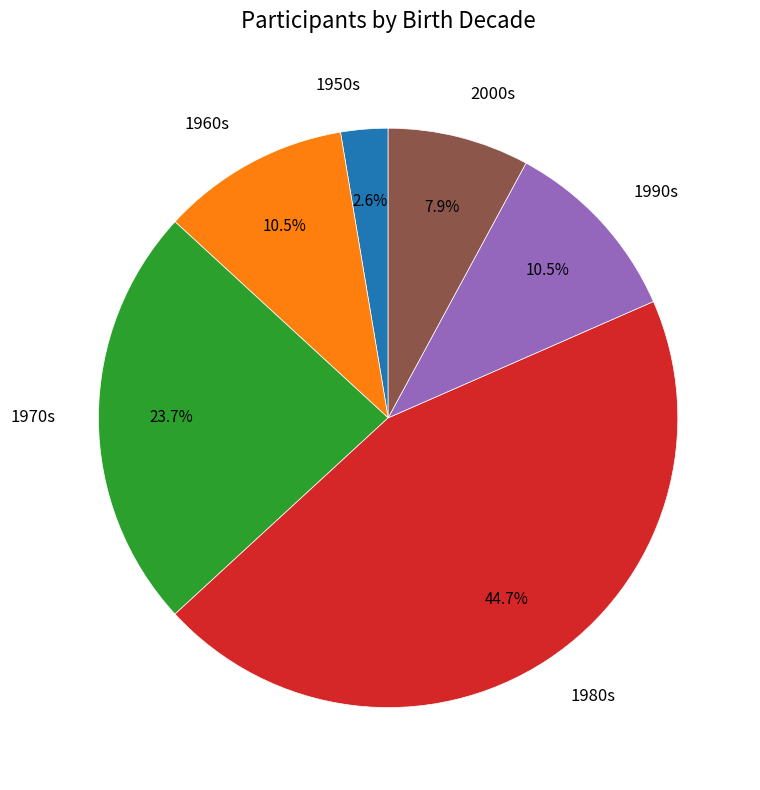

What is the largest slice in the pie chart?

1980s